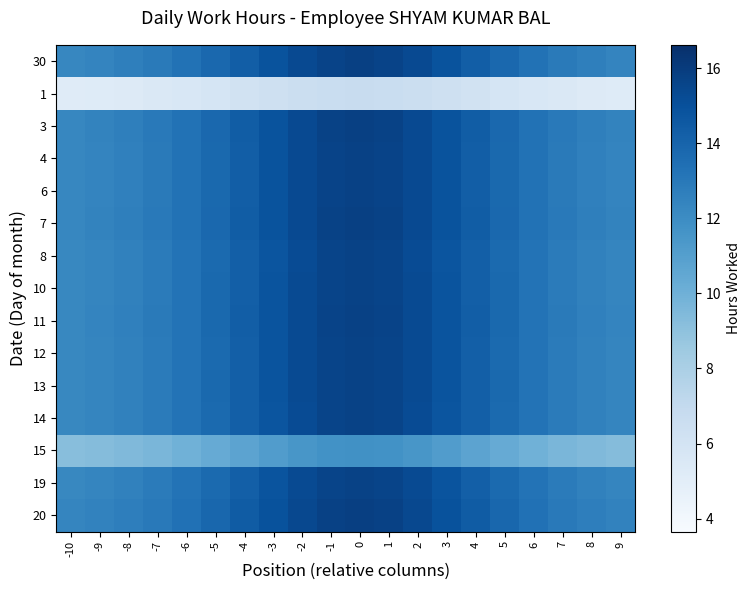

Rank the series at 1 from highest to lowest value.

20, 3, 7, 30, 4, 6, 11, 10, 13, 12, 19, 8, 14, 15, 1